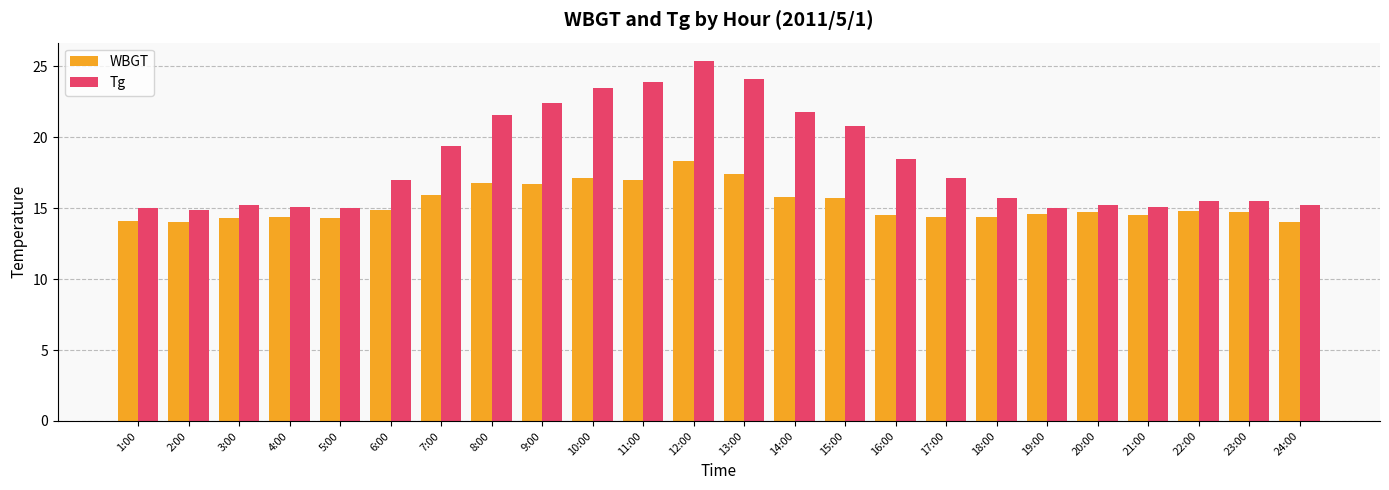

What is the difference between the second highest and second lowest values in the WBGT series?

3.4